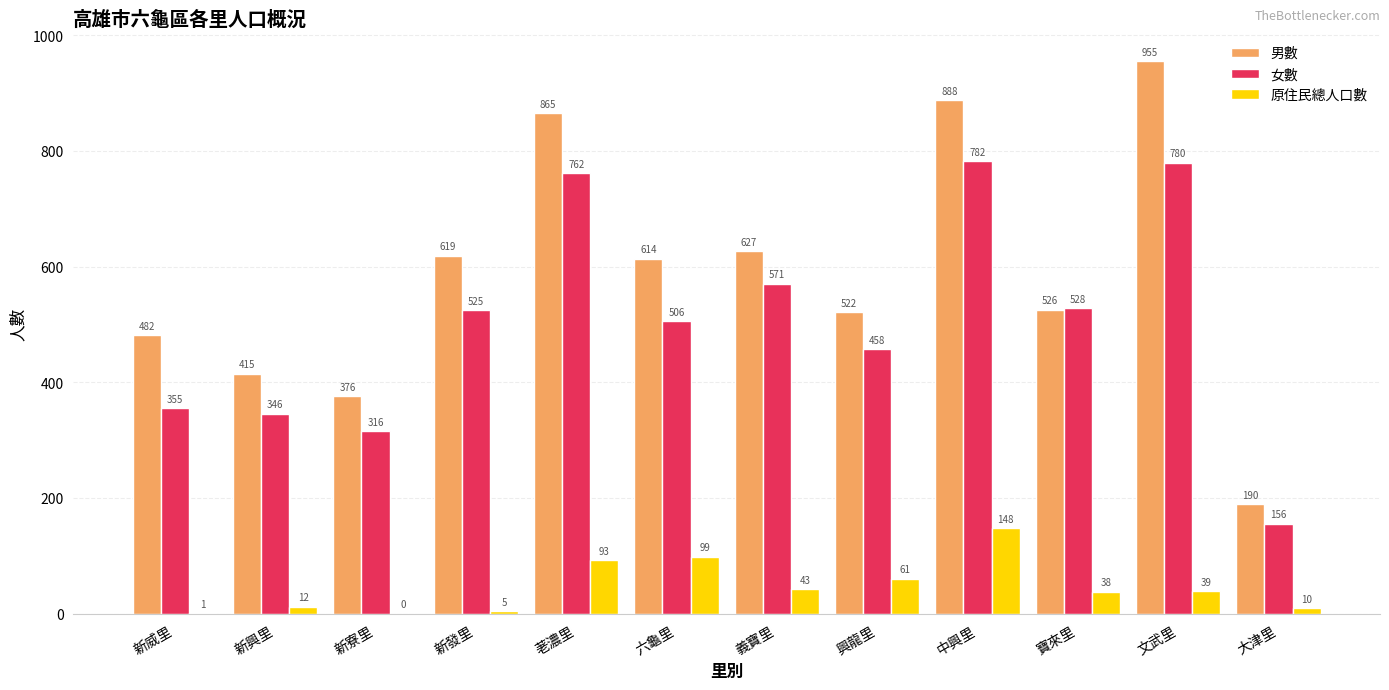

Which series has the widest spread of values?

男數